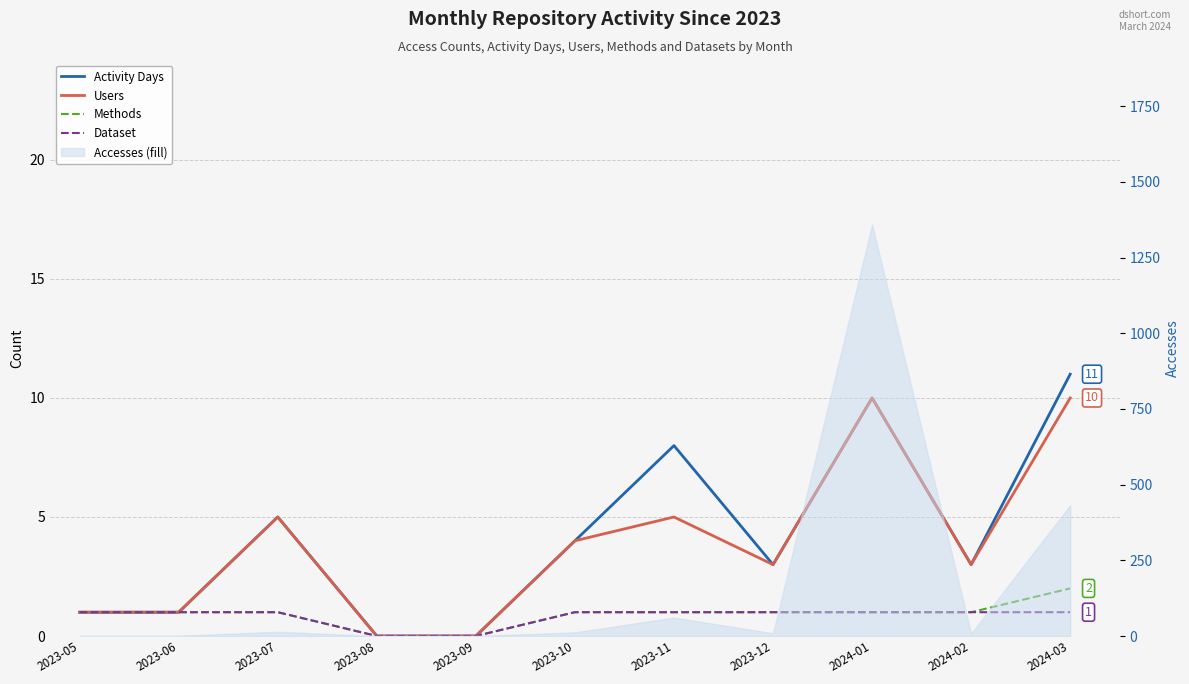

Does the chart have visible grid lines?

Yes